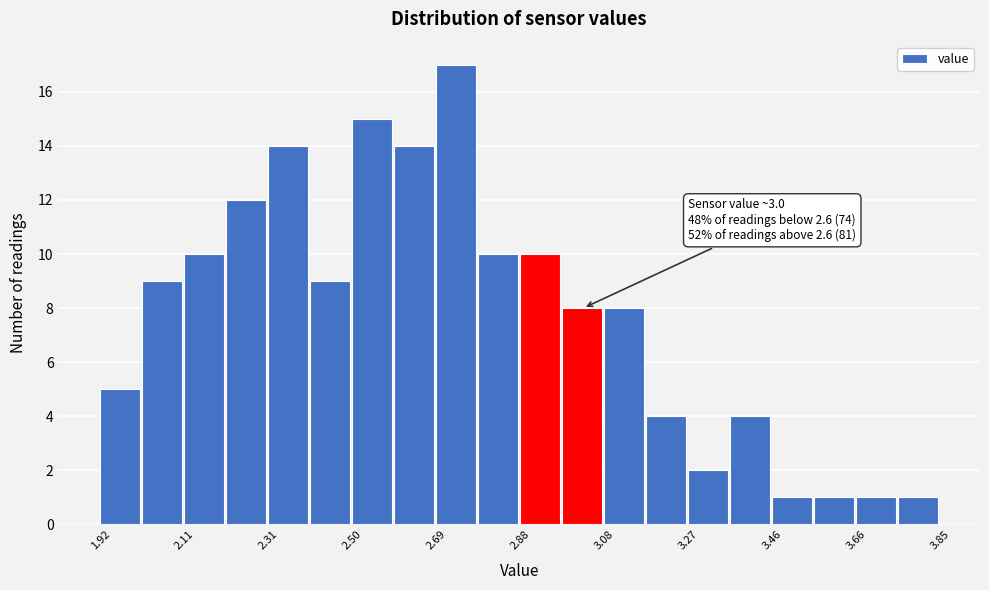

Which range on the x-axis has the tallest bar?

2.70 to 2.78